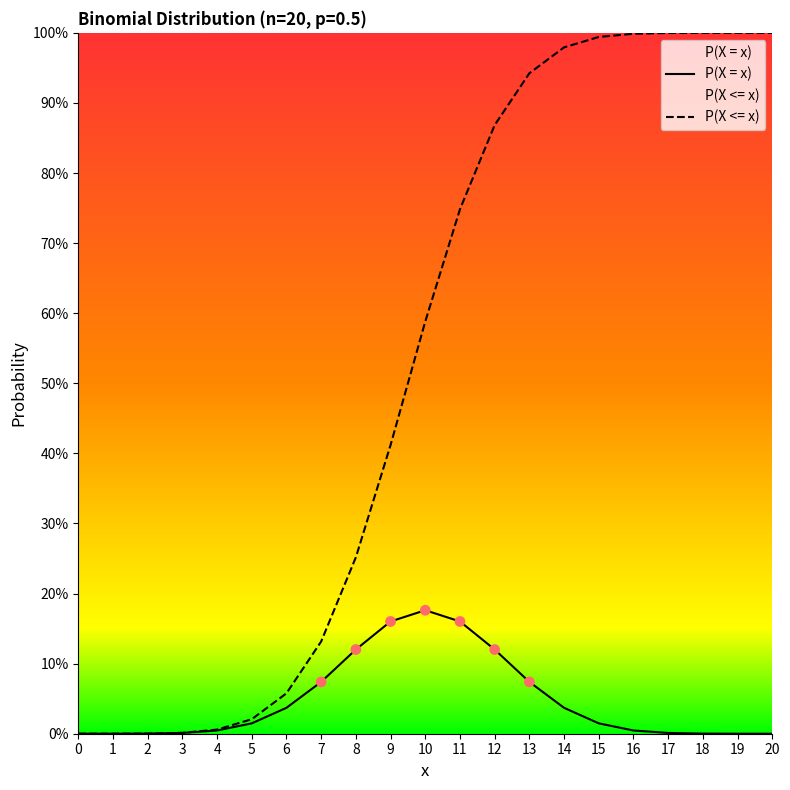

At how many categories does at least one series exceed 0?

21